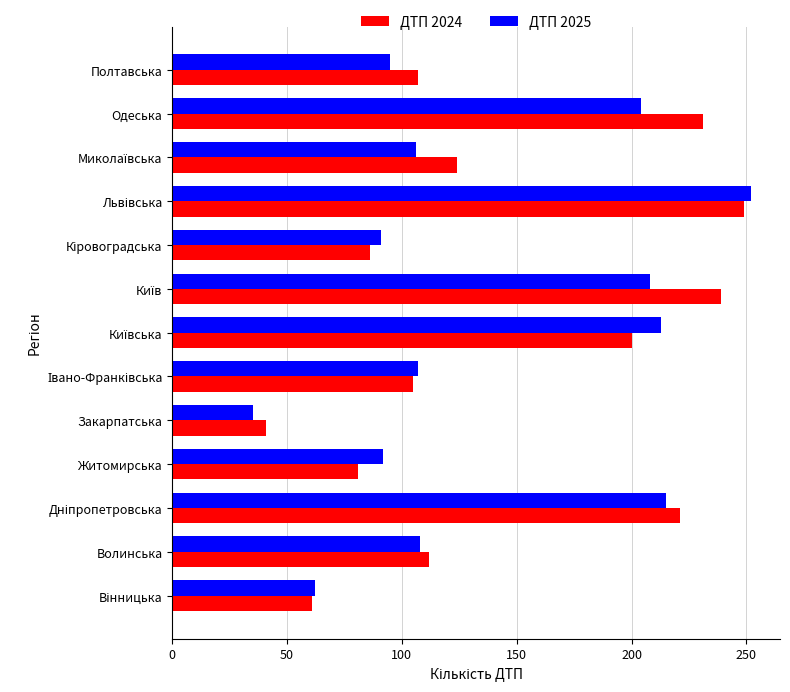

Rank the series by their maximum value, from lowest to highest.

ДТП 2024, ДТП 2025